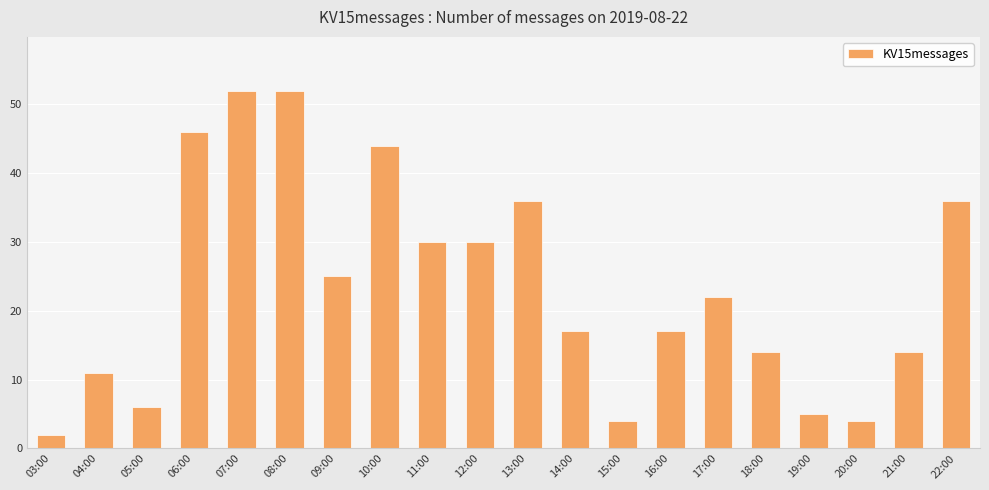

What is the difference between the values at 07:00 and 22:00?

16